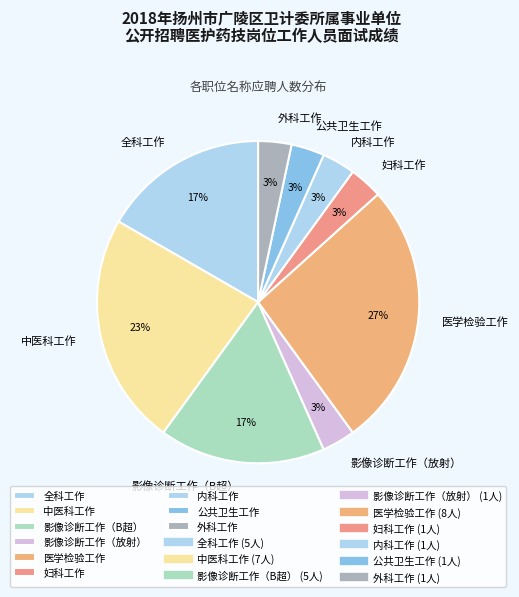

Which slice is the largest?

医学检验工作